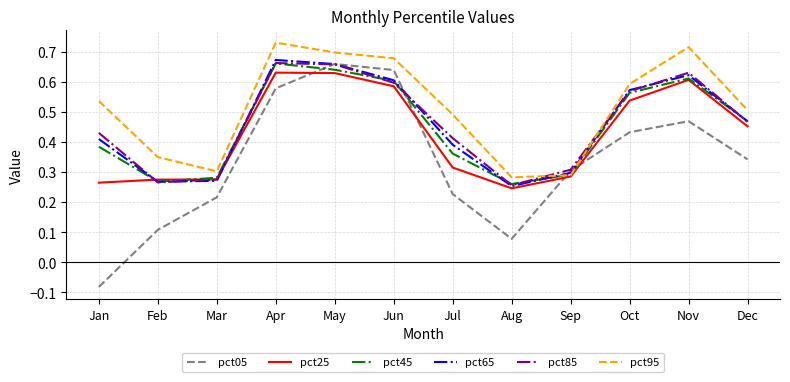

At which label is pct85 closest to 0?

Aug